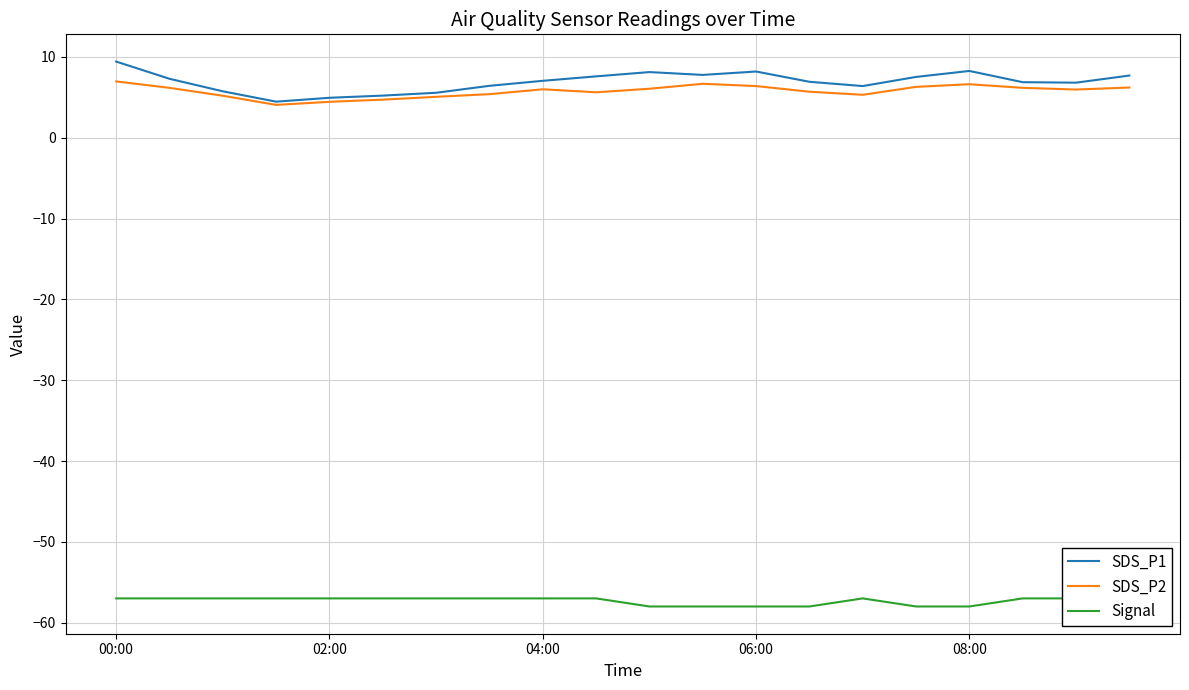

What is the sum of all SDS_P1 values?

138.4